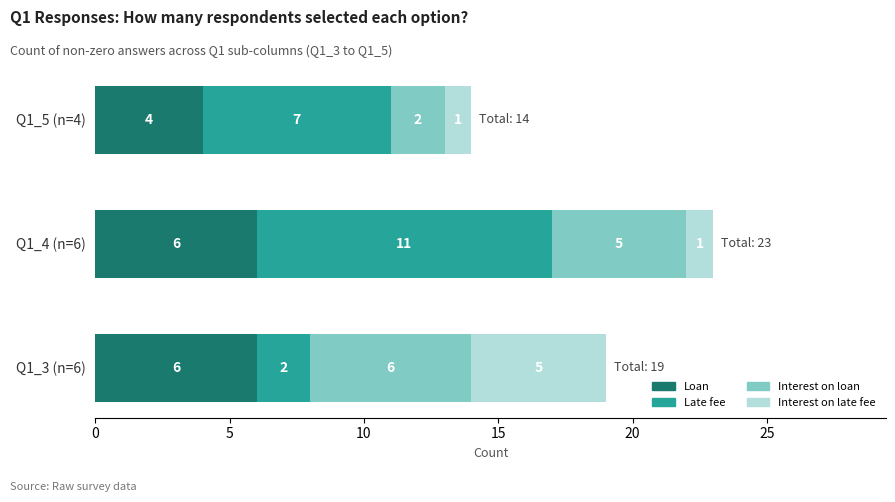

True or false: Loan has a value of 8 at Q1_3 (n=6).

False